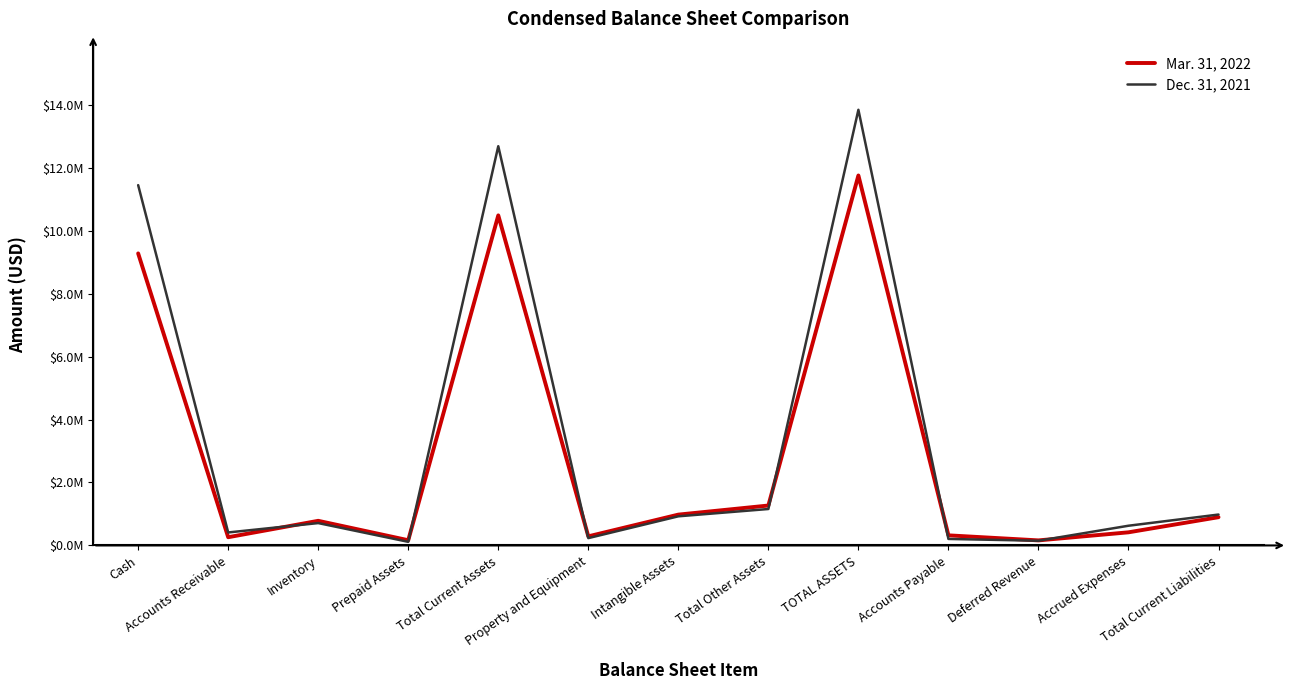

What is the minimum value for Dec. 31, 2021?

114278